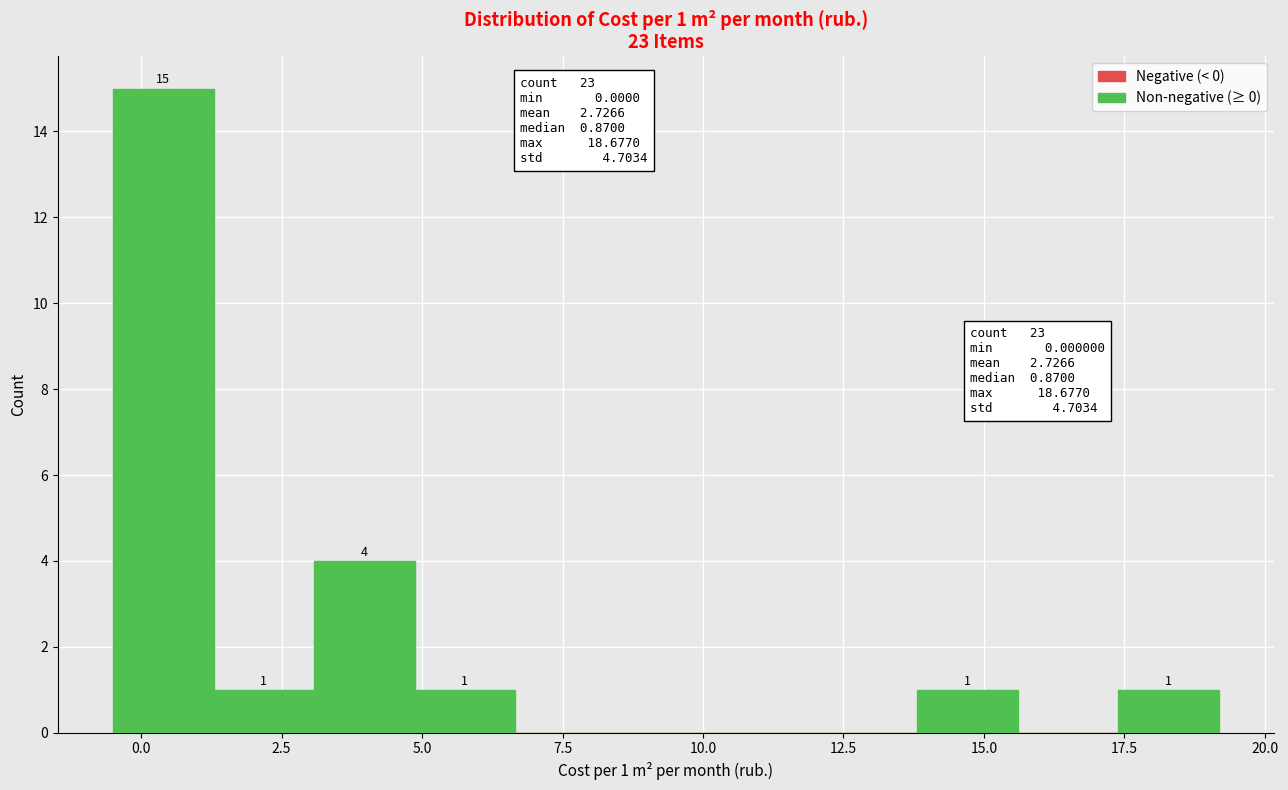

Read against the x-axis, roughly where is the centre of the tallest bar?

0.5